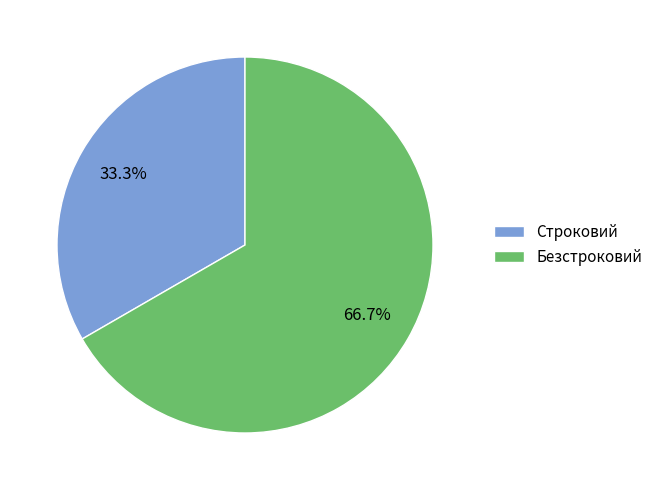

Does Строковий account for over 50% of the chart?

No